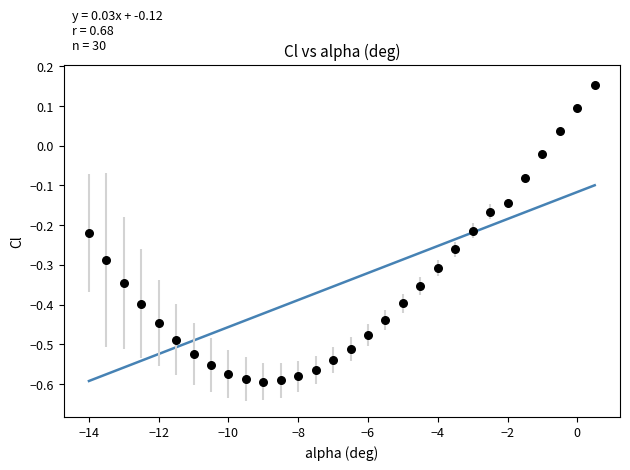

What is the range of X values (max minus min)?

14.5